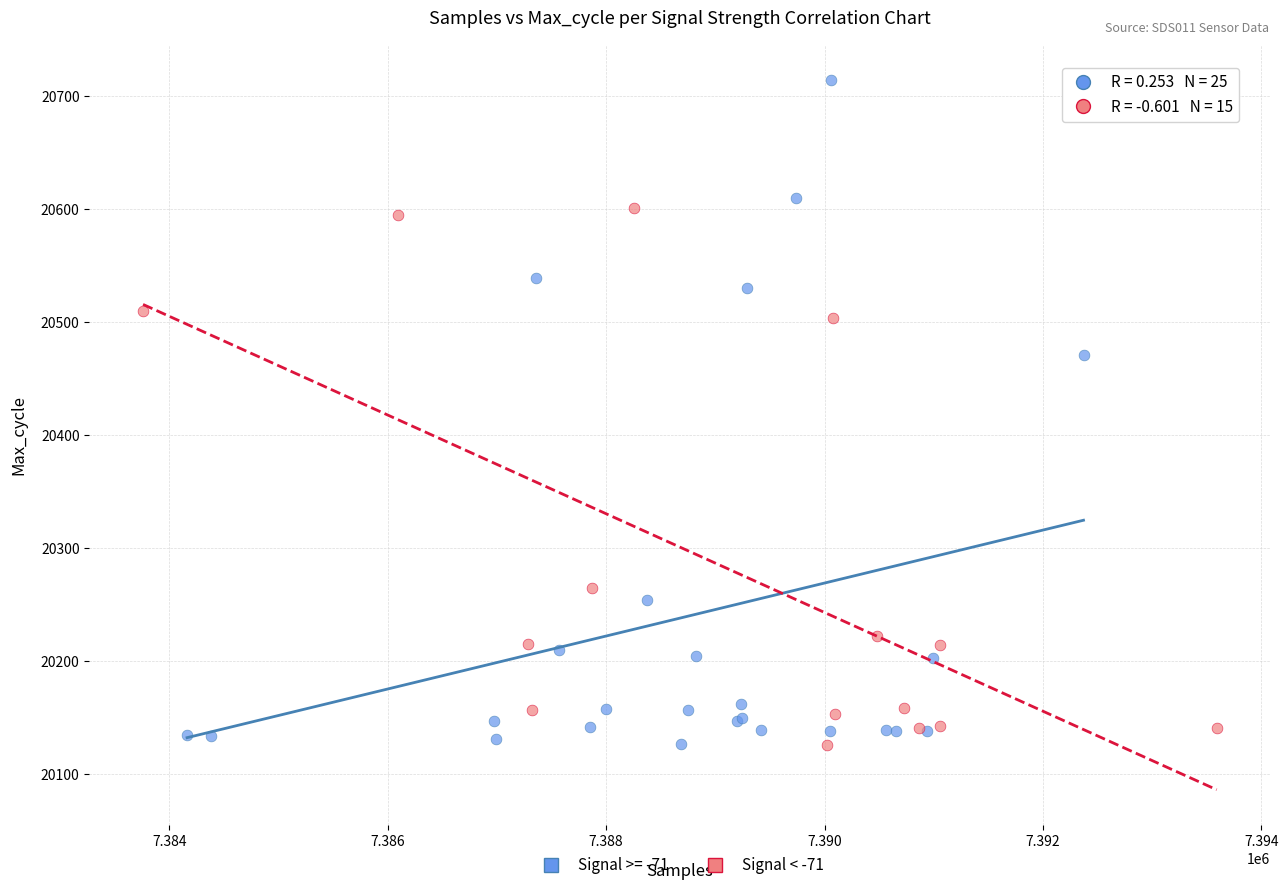

Which series reaches the maximum Y coordinate?

Signal >= -71